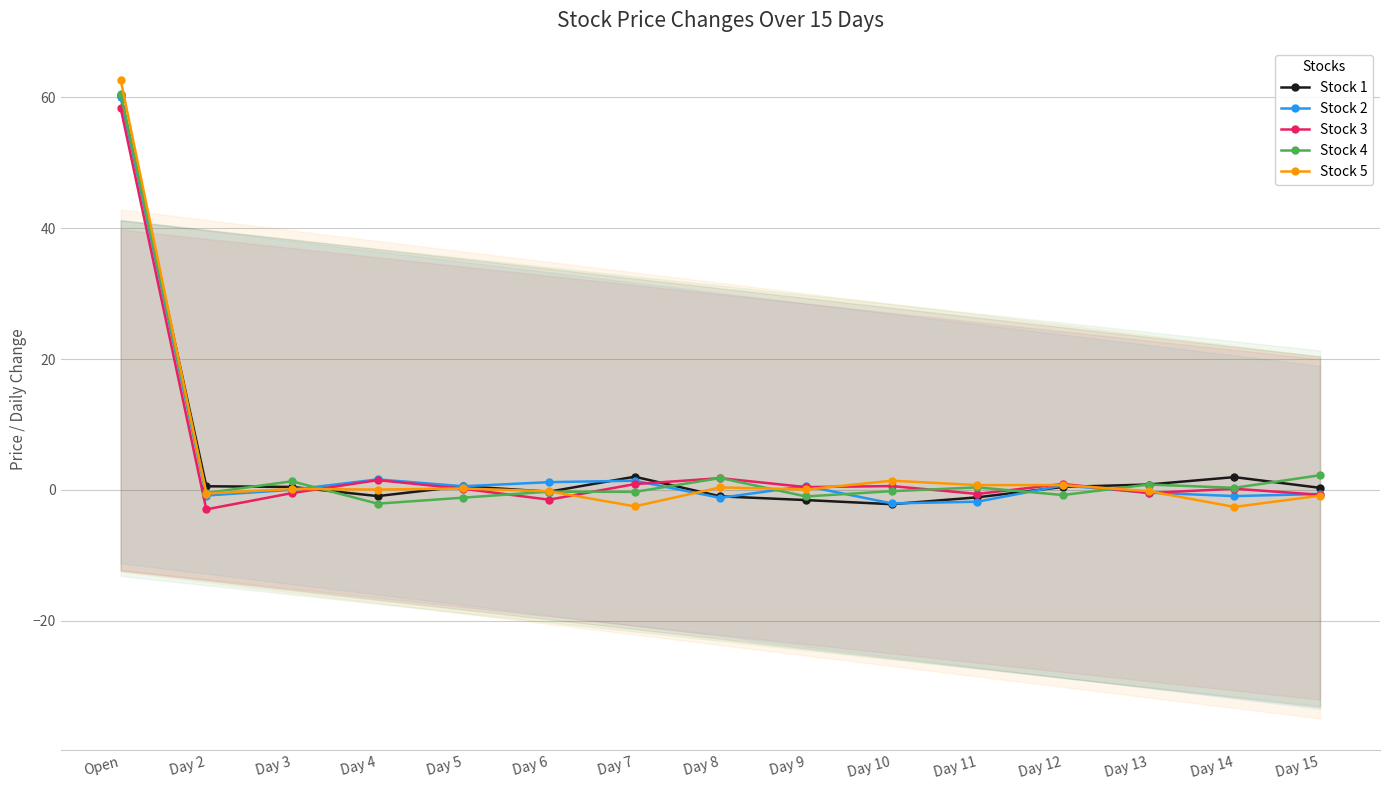

Is this an area chart (filled region under the line)?

No